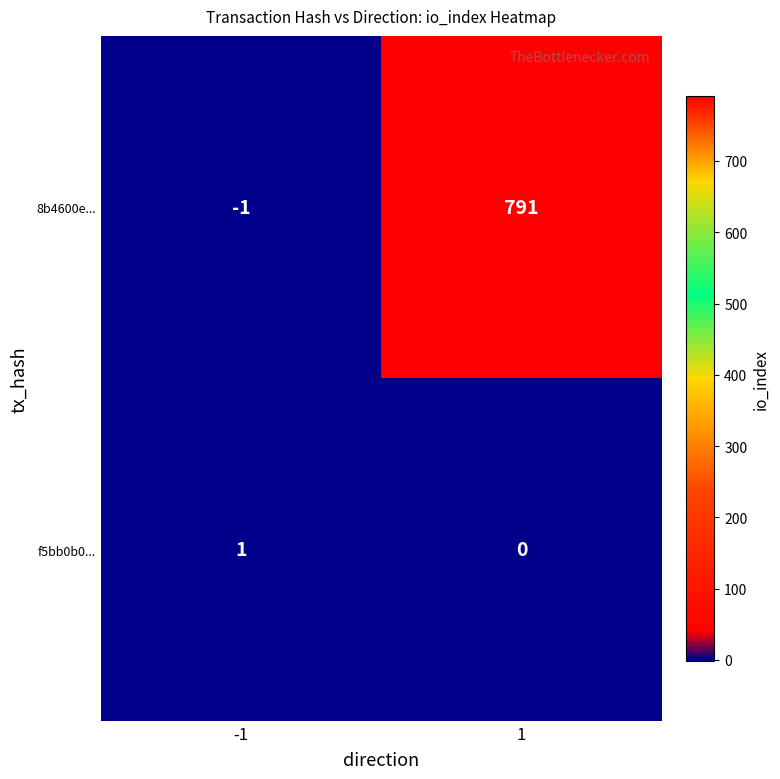

At which category is the sum across all series the highest?

1